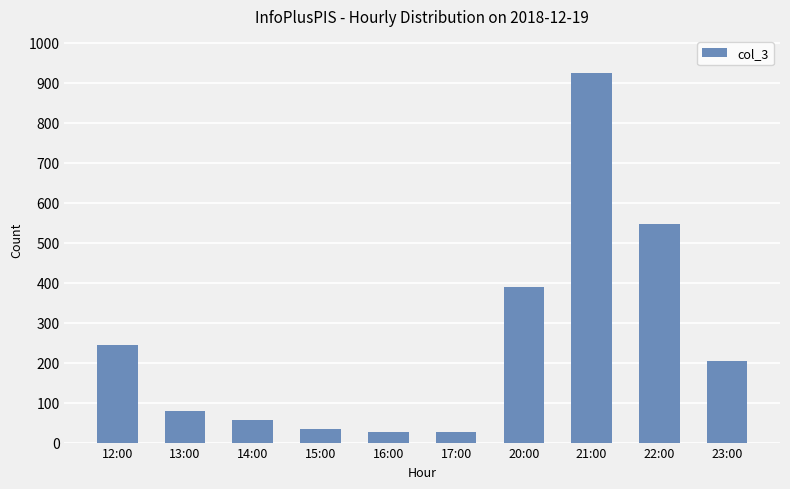

How many bars are there in total?

10